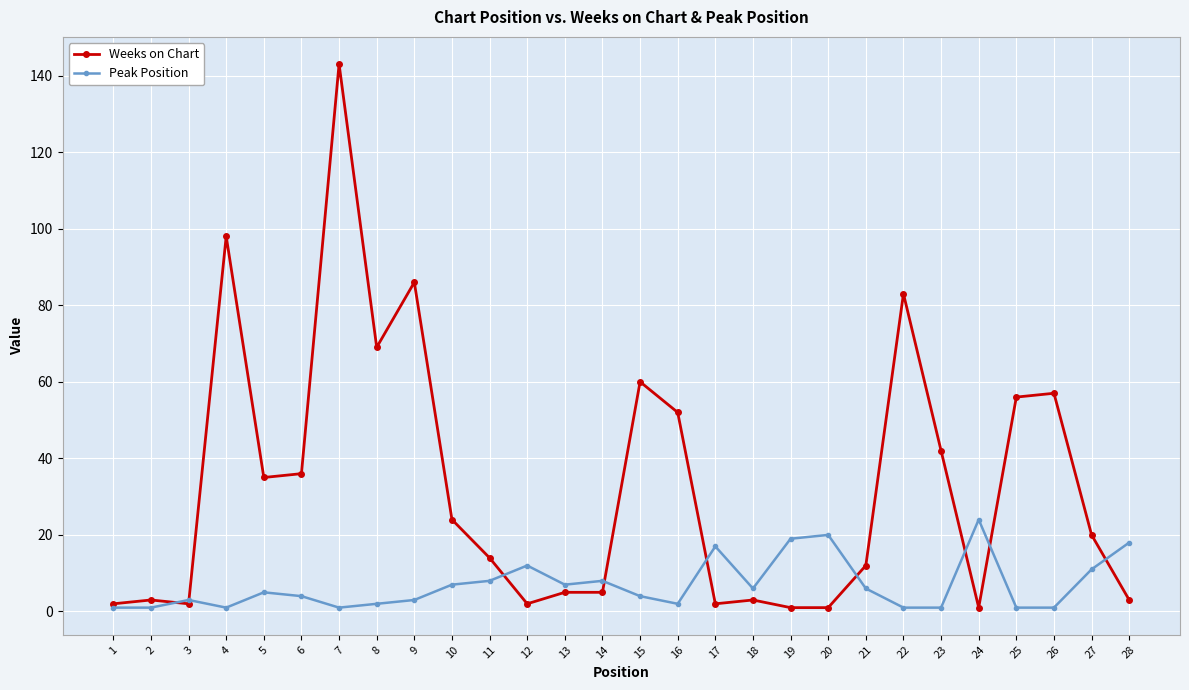

Reading right to left, what are all the values shown in this chart?

Weeks on Chart: 3	20	57	56	1	42	83	12	1	1	3	2	52	60	5	5	2	14	24	86	69	143	36	35	98	2	3	2
Peak Position: 18	11	1	1	24	1	1	6	20	19	6	17	2	4	8	7	12	8	7	3	2	1	4	5	1	3	1	1